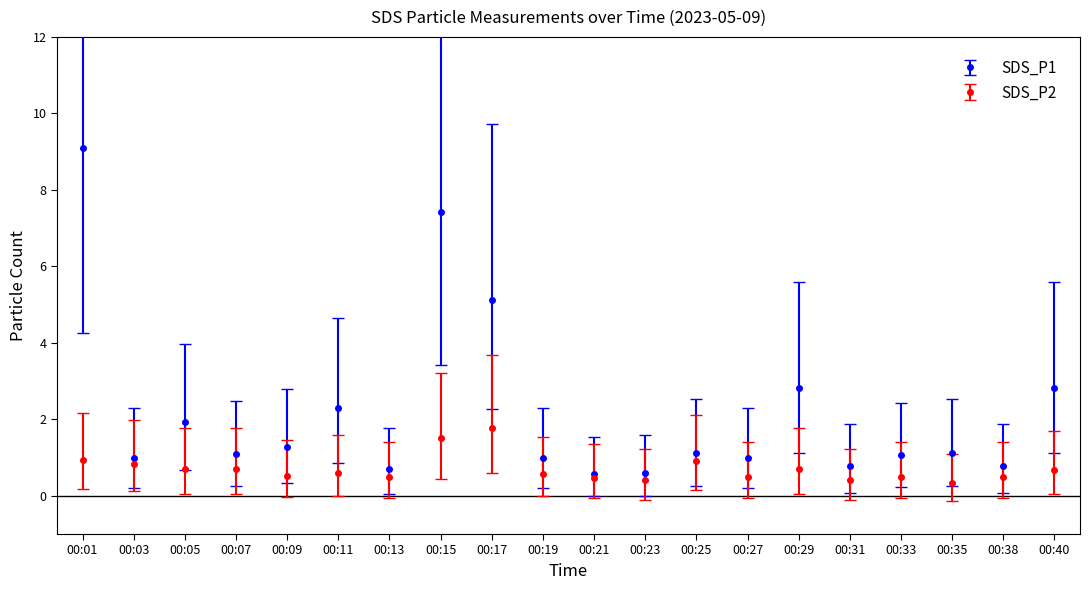

How many lines are shown in the chart?

2